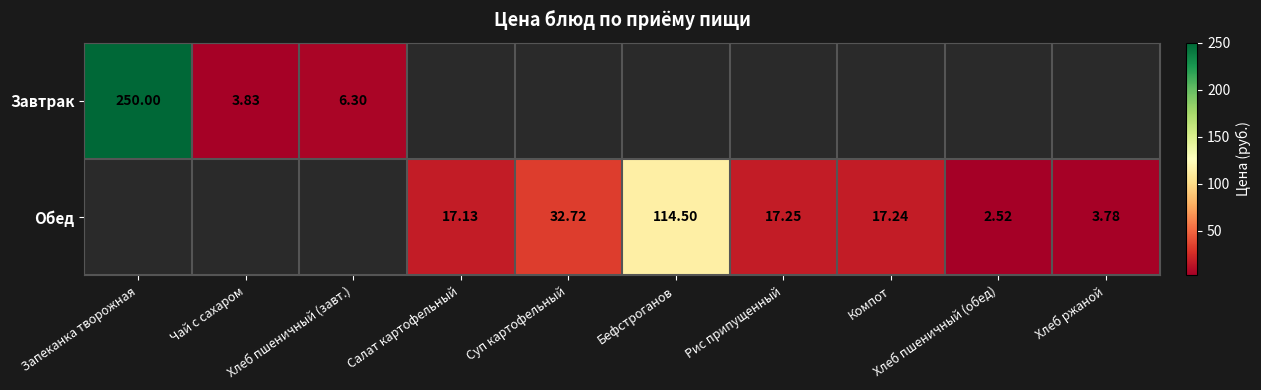

Between Чай с сахаром and Салат картофельный, which is larger?

Салат картофельный